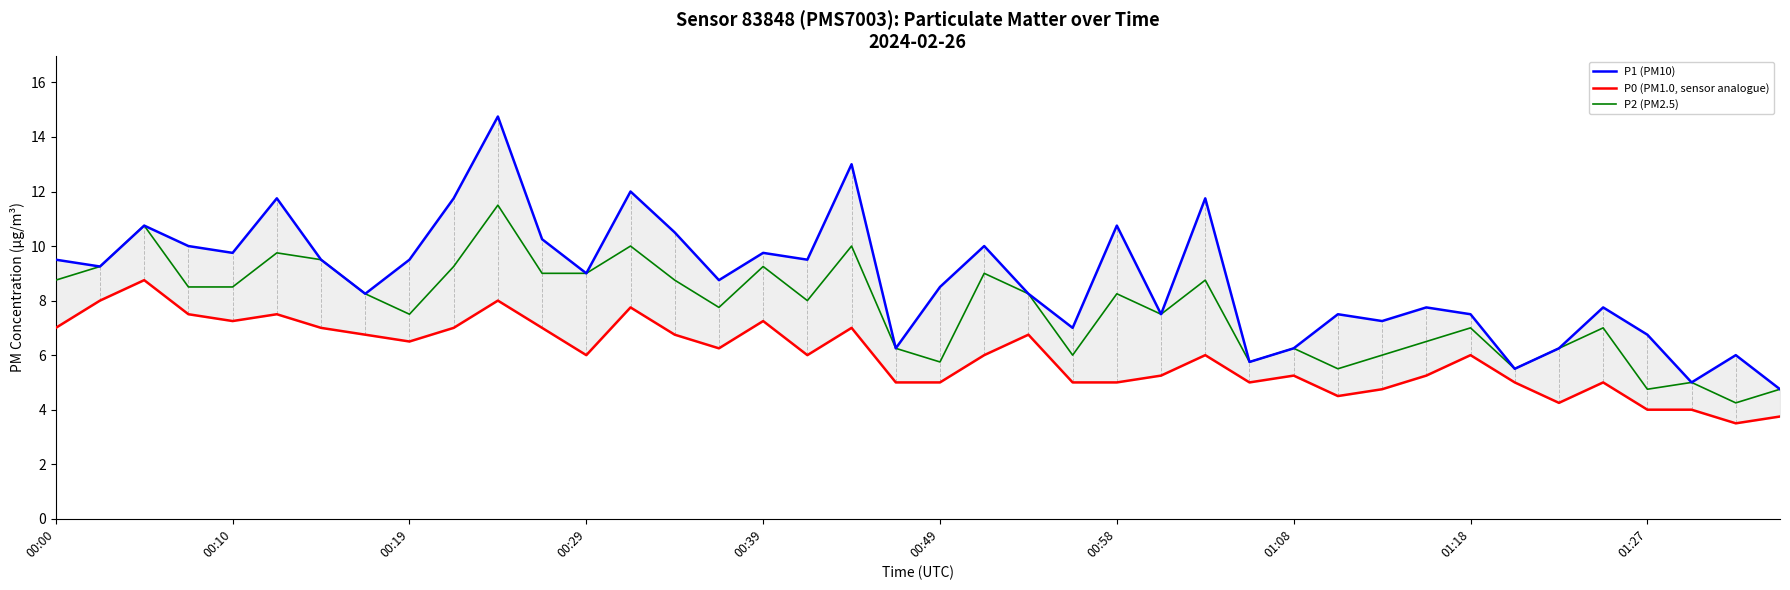

True or false: P0 and P2 cross at least once.

False